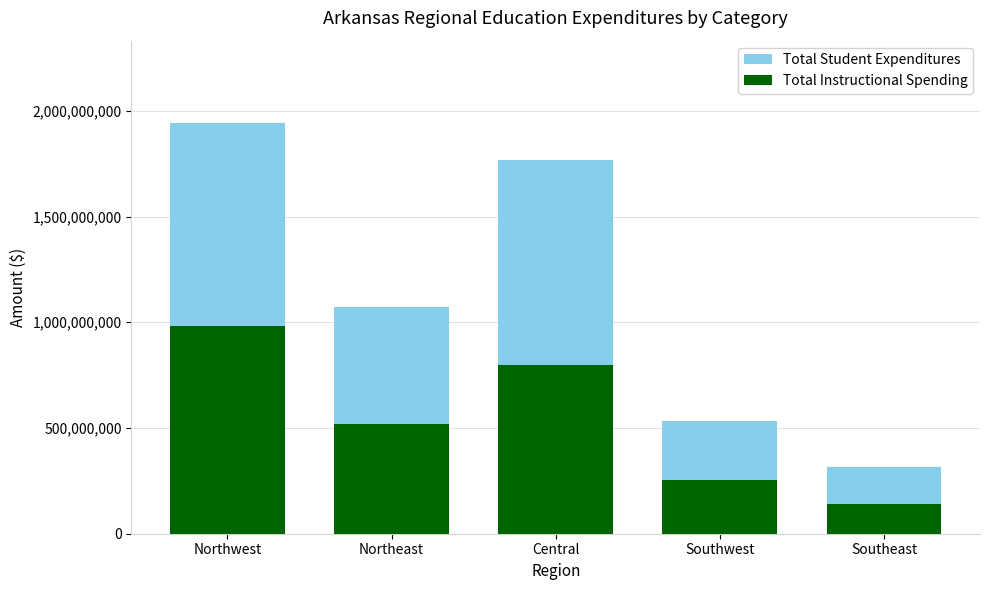

What is the highest value of the Total Student Expenditures series?

1943206526.7